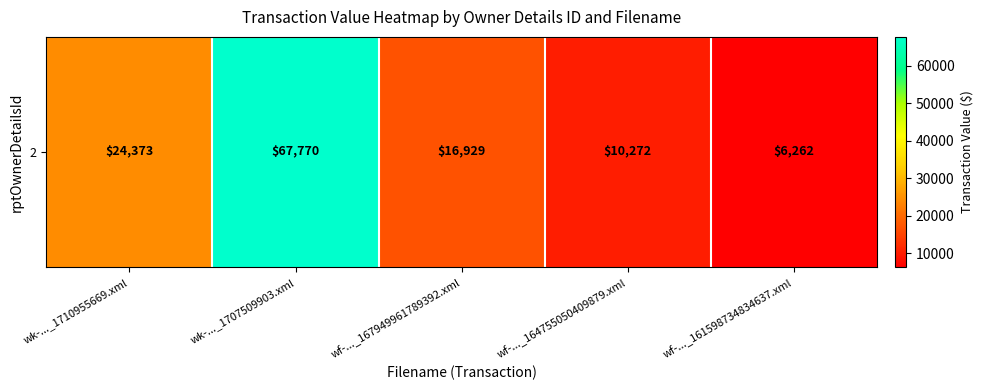

Approximately how many times larger is the value at wf-..._161598734834637.xml compared to wk-..._1707509903.xml?

0.1